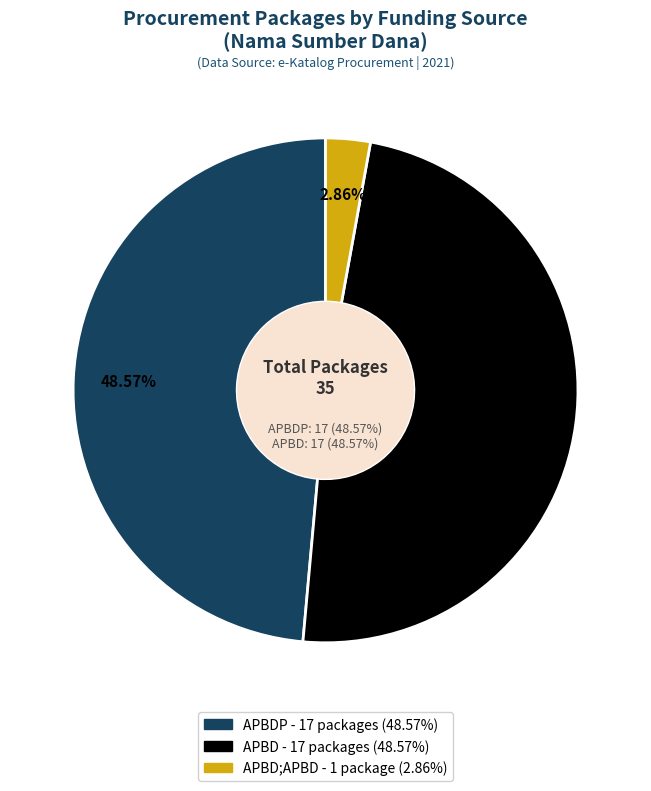

To the nearest percent, what is the average slice percentage?

33%